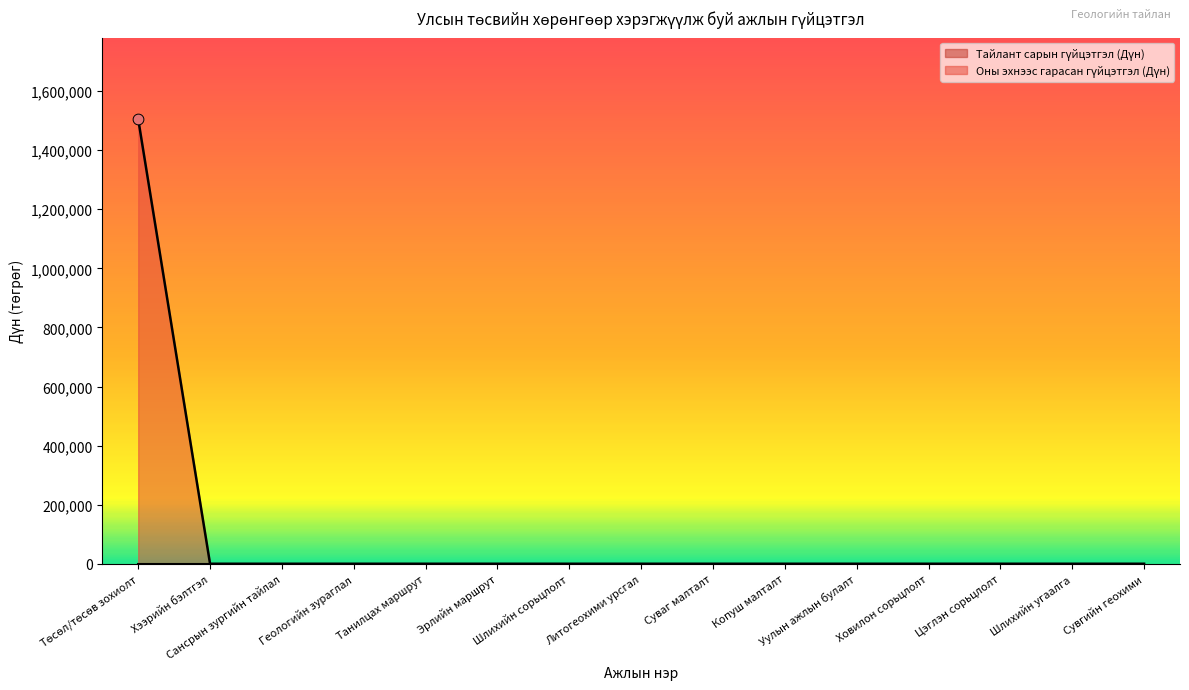

Between Сувгийн геохими and Литогеохими урсгал, which is larger?

Сувгийн геохими